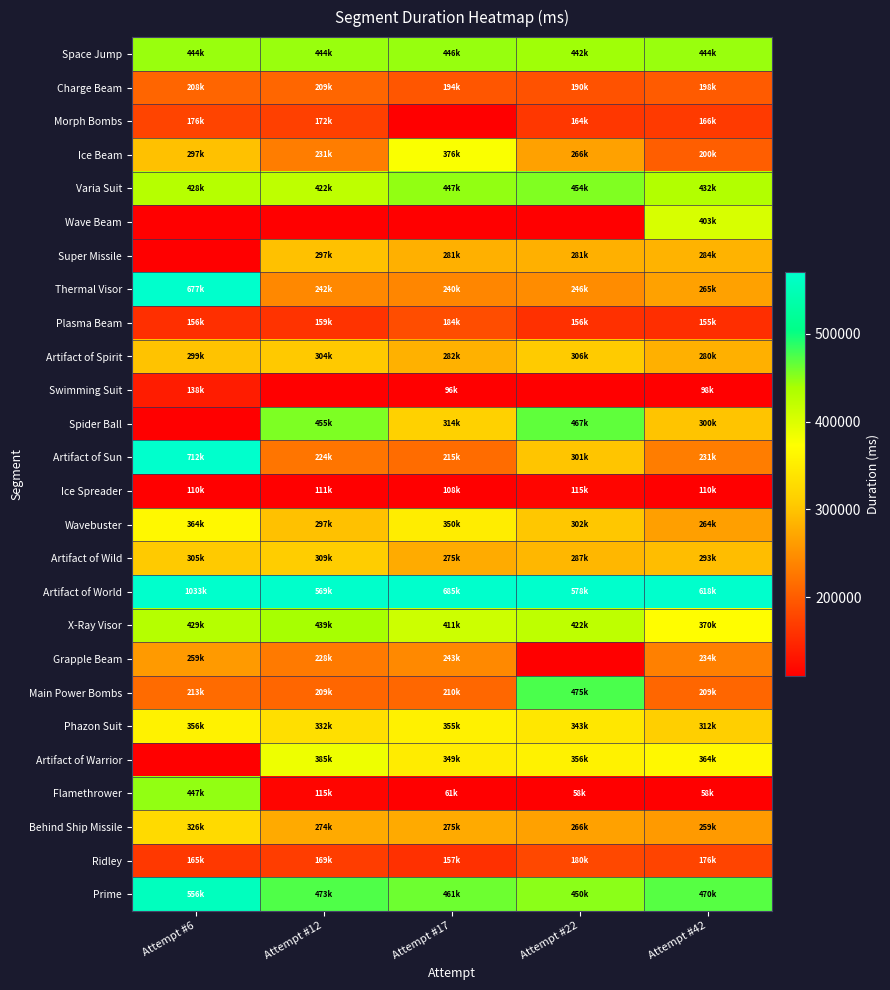

Reading left to right, extract all data points from this chart.

Space Jump: Attempt #6=444993	Attempt #12=444707	Attempt #17=446325	Attempt #22=442591	Attempt #42=444759
Charge Beam: Attempt #6=208138	Attempt #12=209643	Attempt #17=194033	Attempt #22=190099	Attempt #42=198662
Morph Bombs: Attempt #6=176173	Attempt #12=172542	Attempt #17=0	Attempt #22=164328	Attempt #42=166964
Ice Beam: Attempt #6=297819	Attempt #12=231812	Attempt #17=376247	Attempt #22=266402	Attempt #42=200969
Varia Suit: Attempt #6=428577	Attempt #12=422198	Attempt #17=447695	Attempt #22=454957	Attempt #42=432701
Wave Beam: Attempt #6=0	Attempt #12=0	Attempt #17=0	Attempt #22=0	Attempt #42=403554
Super Missile: Attempt #6=0	Attempt #12=297515	Attempt #17=281560	Attempt #22=281395	Attempt #42=284365
Thermal Visor: Attempt #6=677833	Attempt #12=242451	Attempt #17=240093	Attempt #22=246556	Attempt #42=265926
Plasma Beam: Attempt #6=156696	Attempt #12=159488	Attempt #17=184676	Attempt #22=156969	Attempt #42=155352
Artifact of Spirit: Attempt #6=299402	Attempt #12=304716	Attempt #17=282350	Attempt #22=306595	Attempt #42=280725
Swimming Suit: Attempt #6=138203	Attempt #12=0	Attempt #17=96120	Attempt #22=0	Attempt #42=98584
Spider Ball: Attempt #6=0	Attempt #12=455857	Attempt #17=314134	Attempt #22=467443	Attempt #42=300345
Artifact of Sun: Attempt #6=712803	Attempt #12=224105	Attempt #17=215606	Attempt #22=301416	Attempt #42=231917
Ice Spreader: Attempt #6=110551	Attempt #12=111251	Attempt #17=108551	Attempt #22=115651	Attempt #42=110079
Wavebuster: Attempt #6=364499	Attempt #12=297161	Attempt #17=350322	Attempt #22=302557	Attempt #42=264471
Artifact of Wild: Attempt #6=305555	Attempt #12=309317	Attempt #17=275661	Attempt #22=287751	Attempt #42=293283
Artifact of World: Attempt #6=1033238	Attempt #12=569600	Attempt #17=685147	Attempt #22=578745	Attempt #42=618999
X-Ray Visor: Attempt #6=429695	Attempt #12=439911	Attempt #17=411995	Attempt #22=422493	Attempt #42=370831
Grapple Beam: Attempt #6=259351	Attempt #12=228658	Attempt #17=243339	Attempt #22=0	Attempt #42=234412
Main Power Bombs: Attempt #6=213536	Attempt #12=209052	Attempt #17=210487	Attempt #22=475568	Attempt #42=209487
Phazon Suit: Attempt #6=356961	Attempt #12=332571	Attempt #17=355881	Attempt #22=343043	Attempt #42=312072
Artifact of Warrior: Attempt #6=0	Attempt #12=385227	Attempt #17=349930	Attempt #22=356717	Attempt #42=364025
Flamethrower: Attempt #6=447968	Attempt #12=115714	Attempt #17=61232	Attempt #22=58913	Attempt #42=58518
Behind Ship Missile: Attempt #6=326410	Attempt #12=274961	Attempt #17=275411	Attempt #22=266192	Attempt #42=259399
Ridley: Attempt #6=165335	Attempt #12=169734	Attempt #17=157368	Attempt #22=180907	Attempt #42=176700
Prime: Attempt #6=556155	Attempt #12=473646	Attempt #17=461992	Attempt #22=450584	Attempt #42=470743